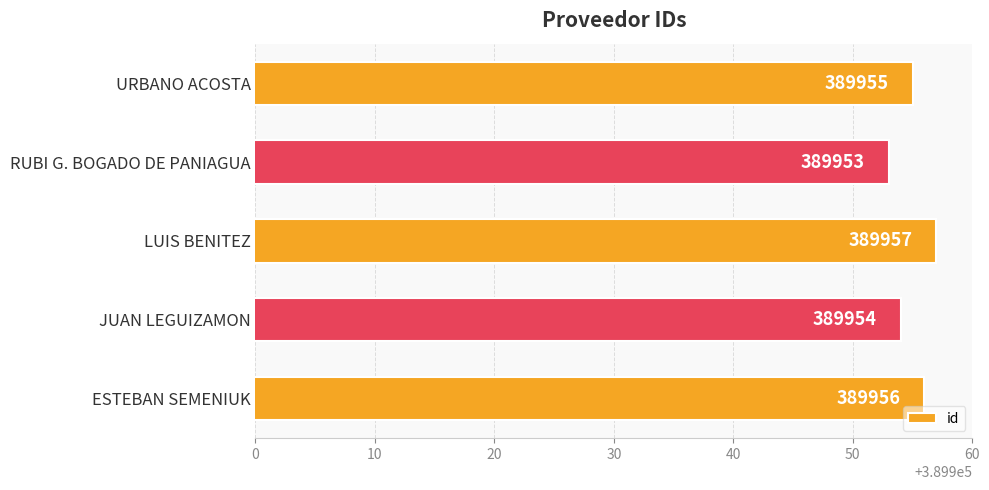

Does the chart contain any negative values?

No